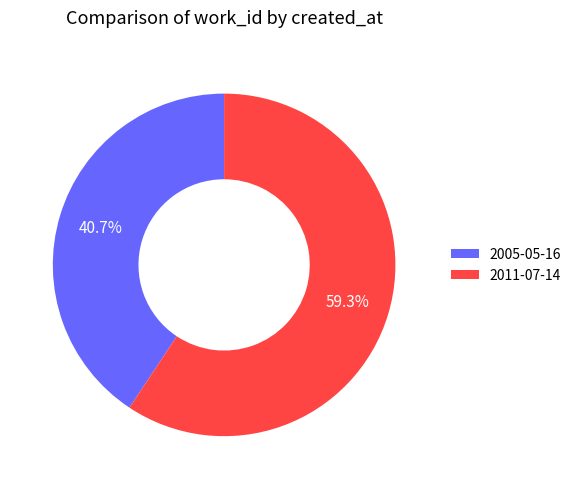

To the nearest percent, what percentage of the pie is 2005-05-16?

41%